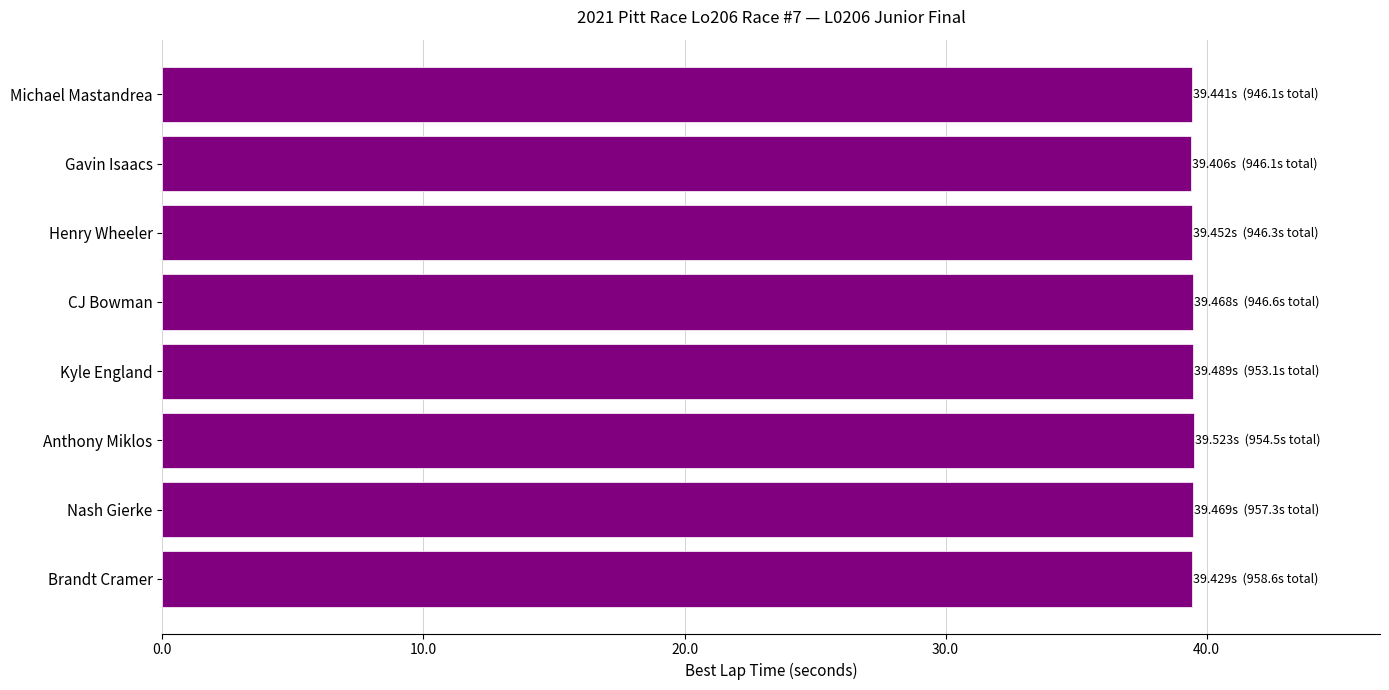

What is the sum of all values?

315.7